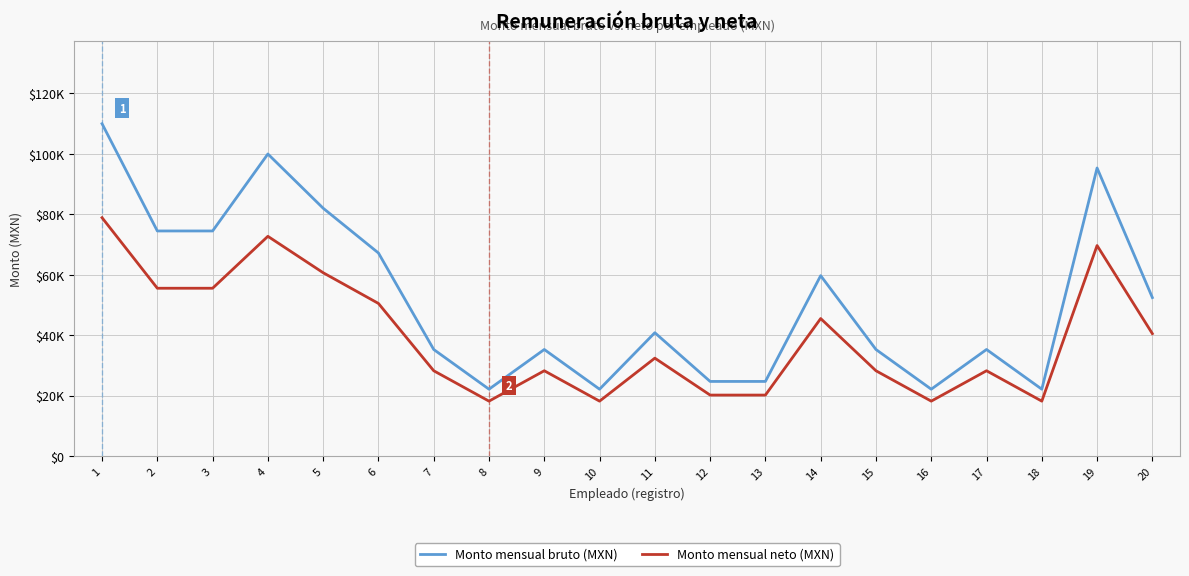

Between 8 and 9, which series saw the biggest shift?

Monto mensual bruto (MXN)